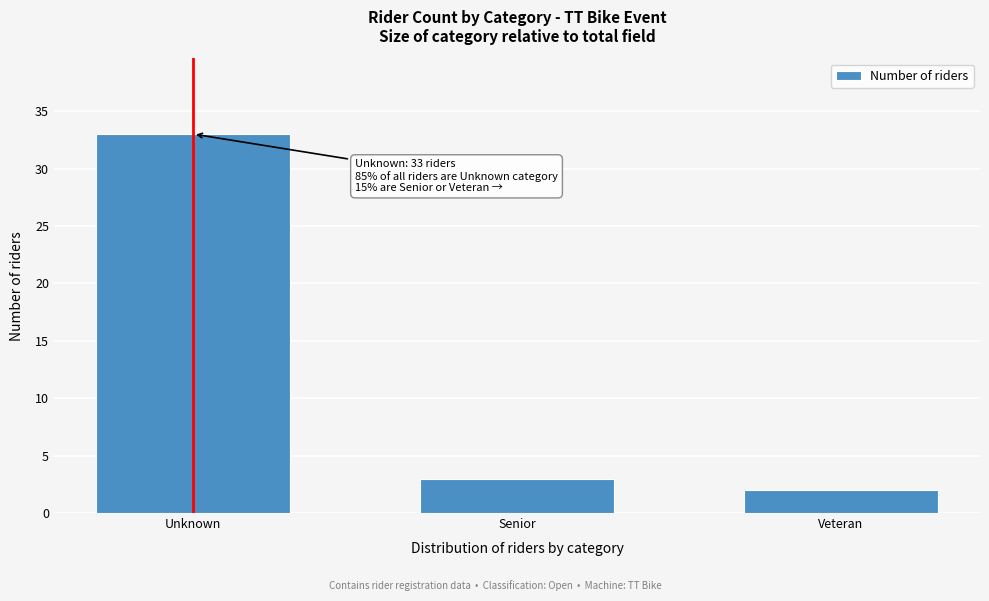

Reading left to right, list all the values displayed in this chart.

33	3	2